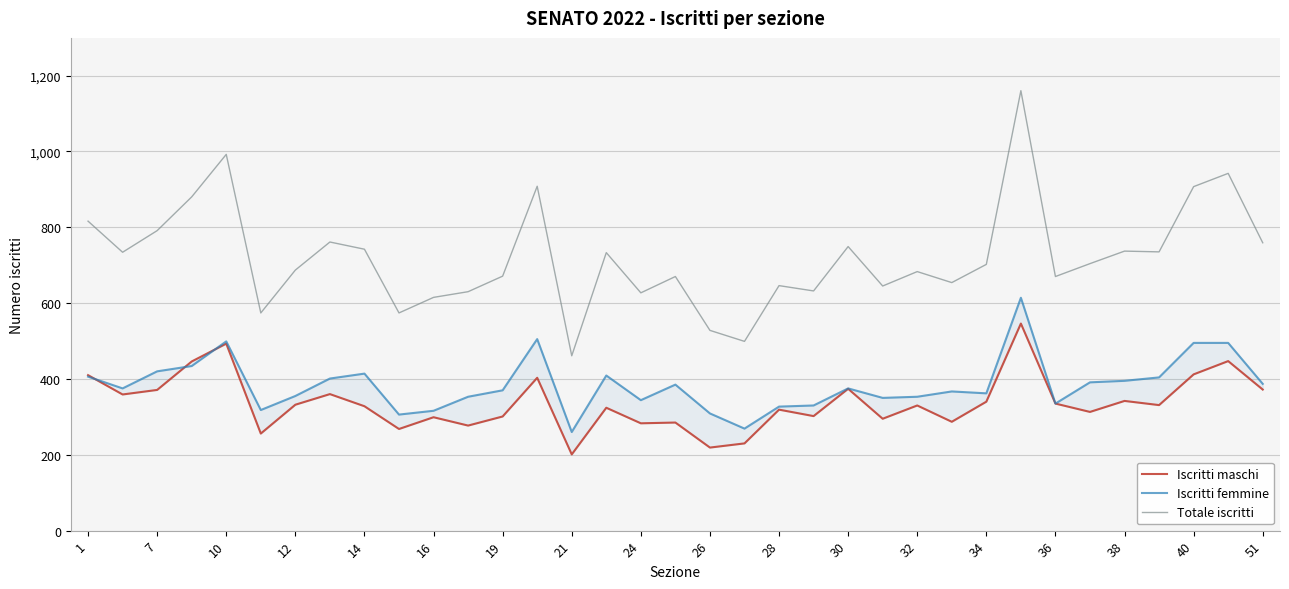

At how many categories does at least one series exceed 225?

35